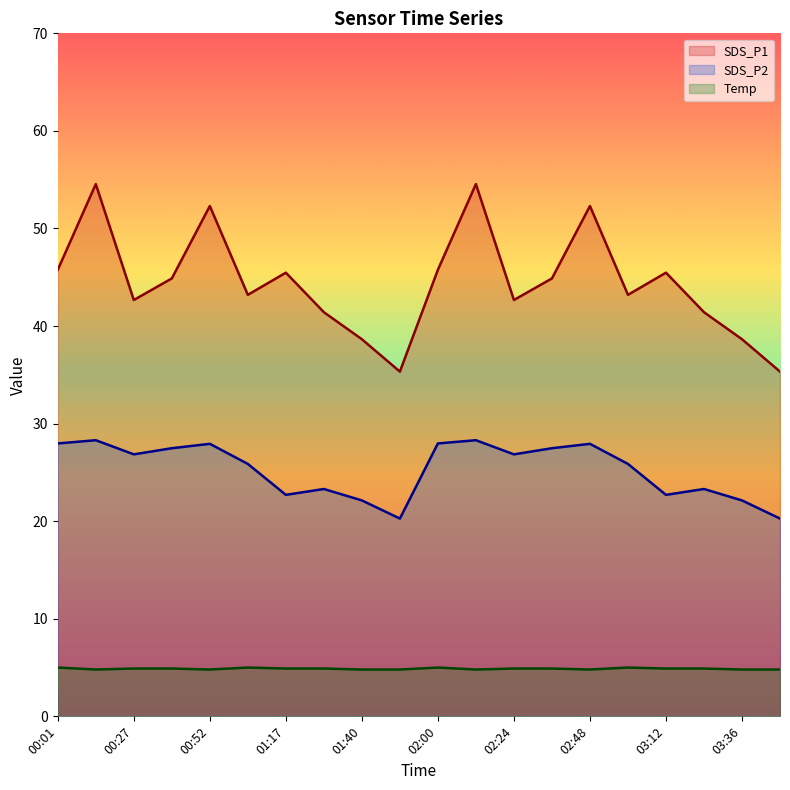

Rank the series at 00:01 from highest to lowest value.

SDS_P1, SDS_P2, Temp